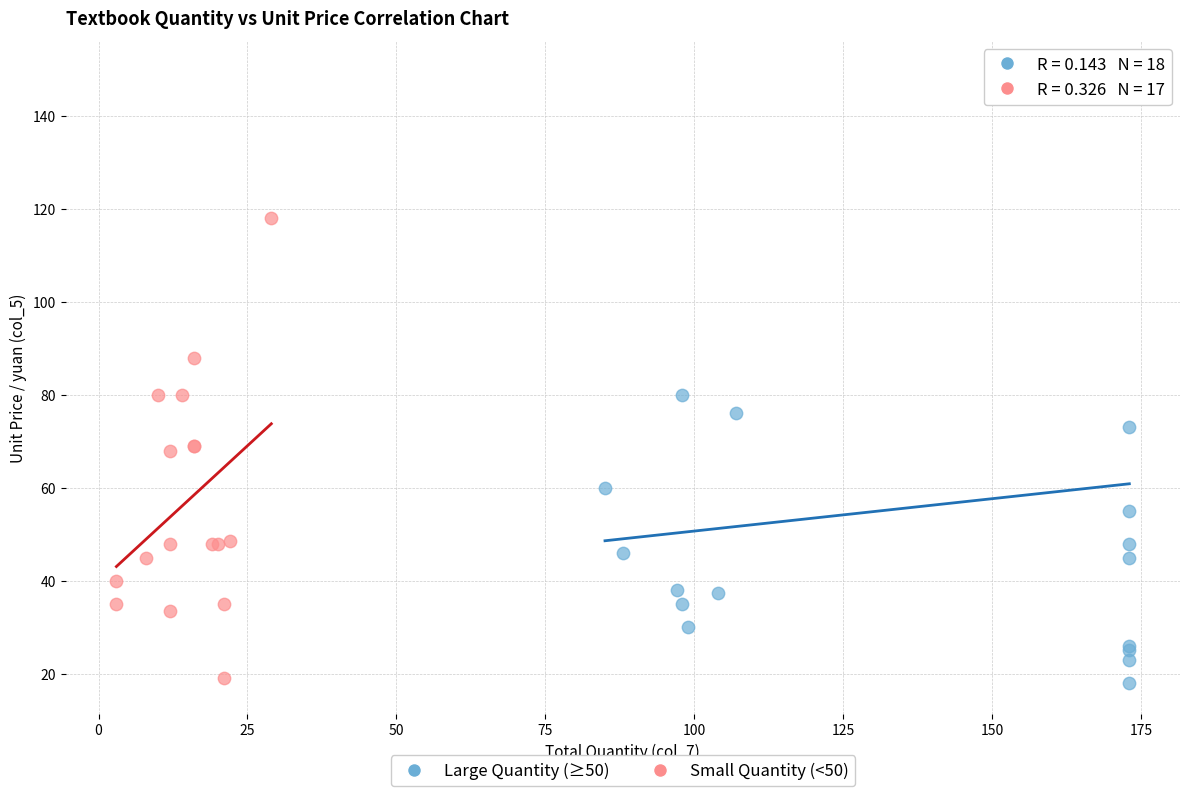

Which series contains the highest Y value?

Large Quantity (≥50)